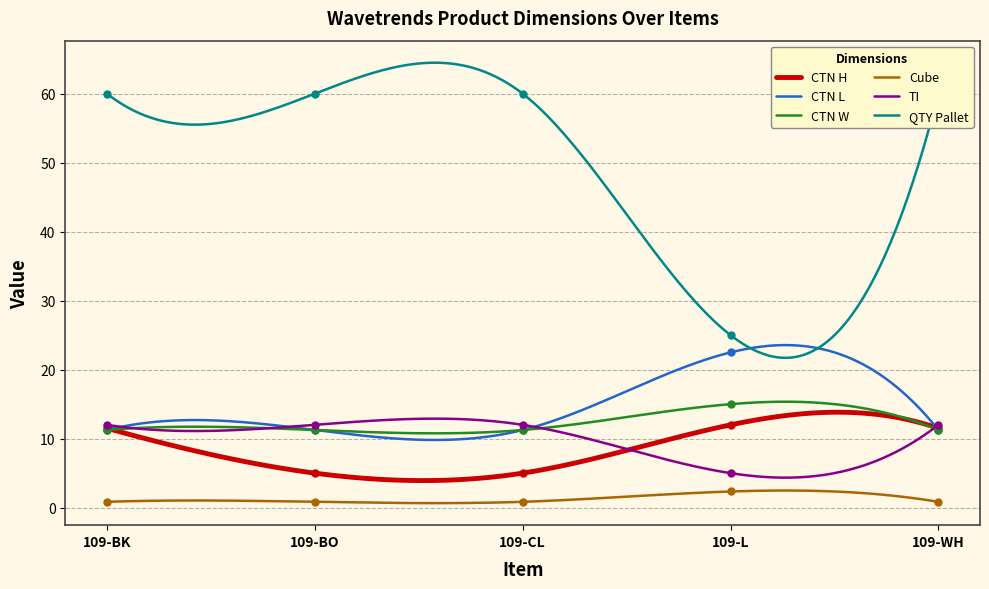

Between 109-BO and 109-L, which series saw the biggest shift?

QTY Pallet